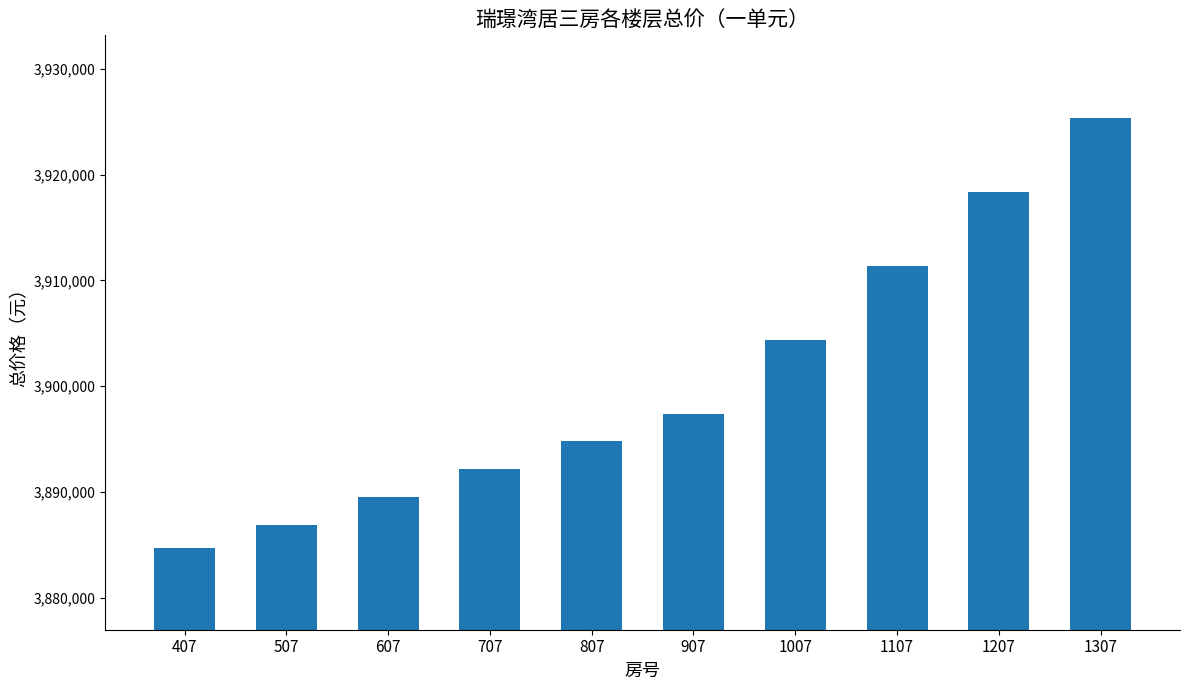

List the labels in order of value, smallest first.

407, 507, 607, 707, 807, 907, 1007, 1107, 1207, 1307